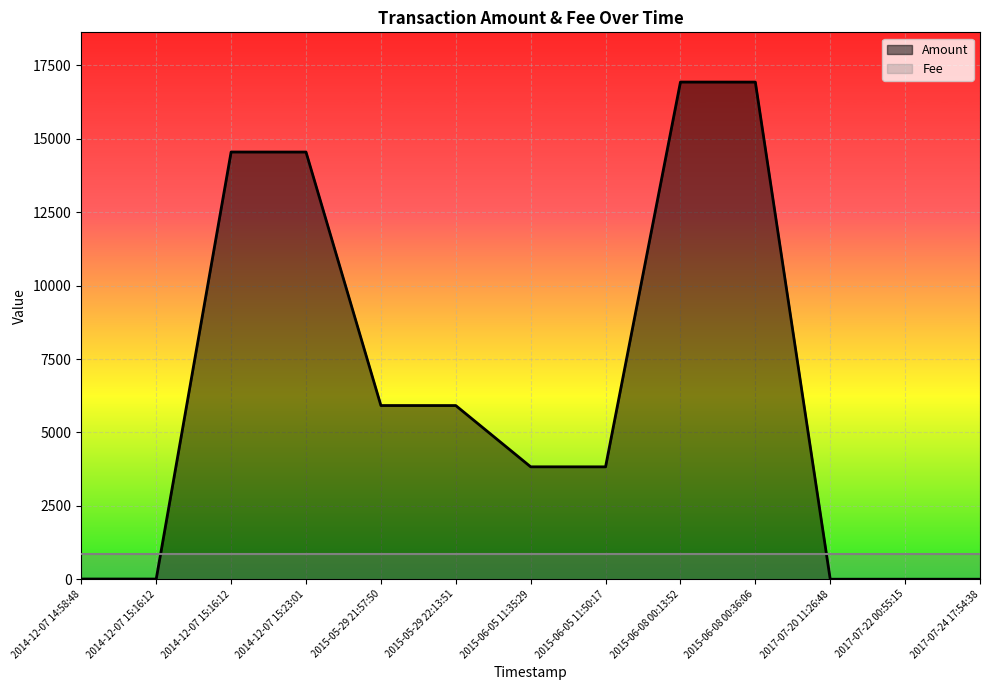

Rank the series at 2015-05-29 21:57:50 from lowest to highest value.

Fee, Amount